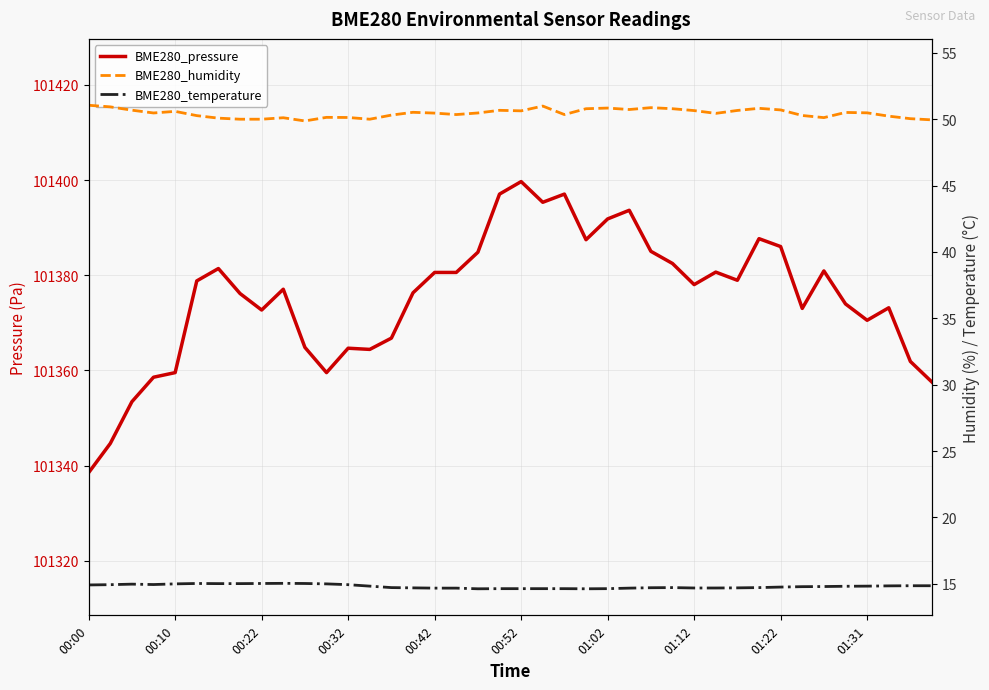

Where is BME280_temperature nearest to the value 14?

18